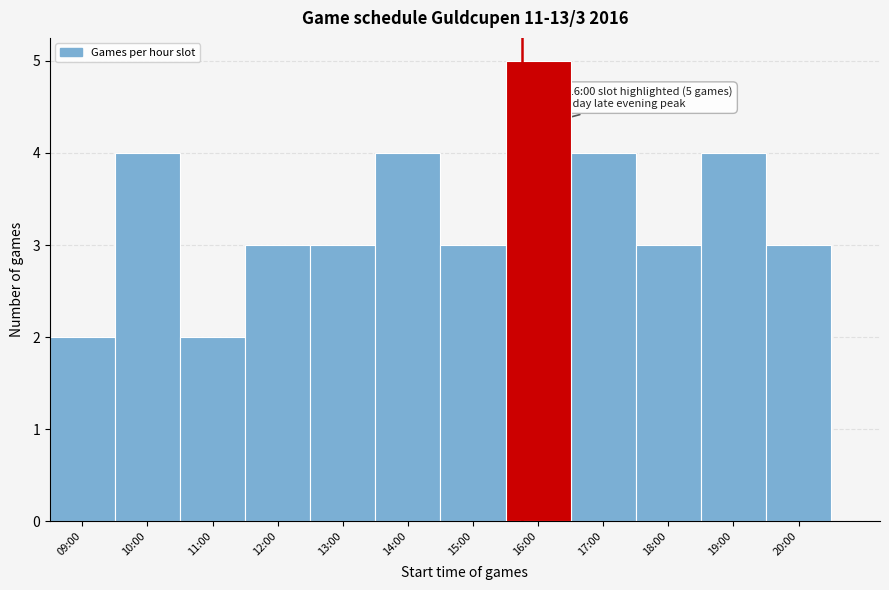

Reading left to right, transcribe all the data shown in this chart.

2	4	2	3	3	4	3	5	4	3	4	3